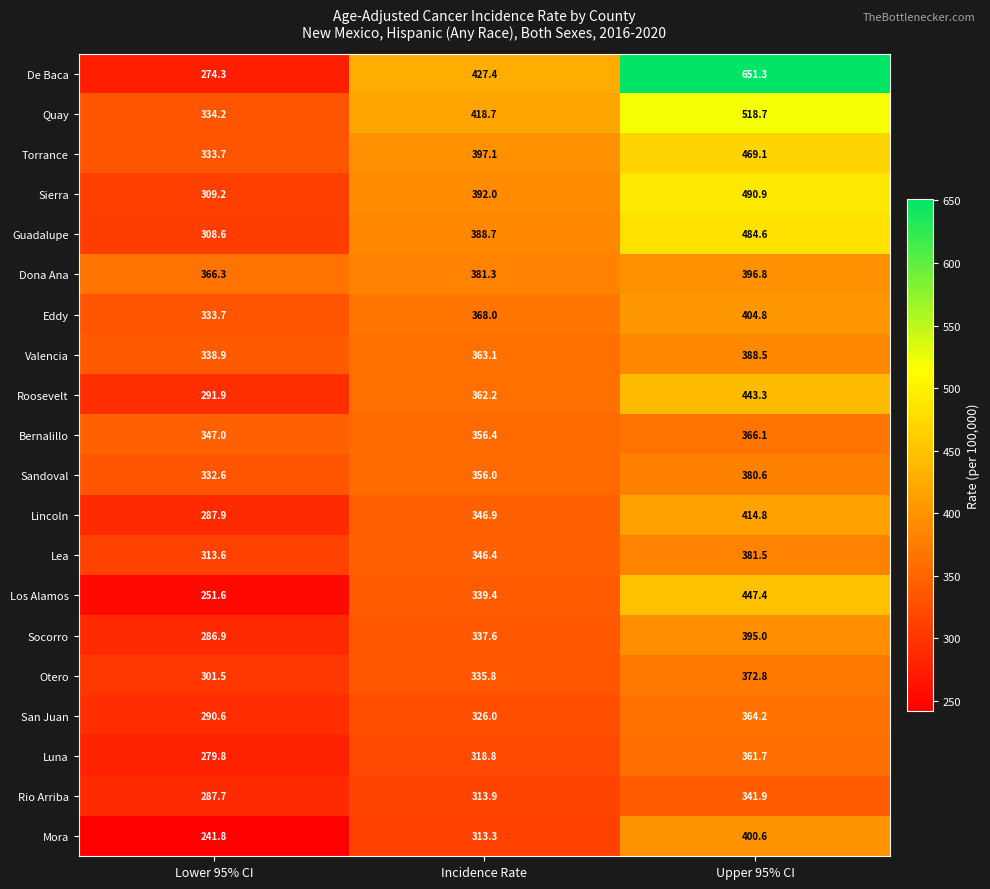

Which series changed the most between Incidence Rate and Upper 95% CI?

De Baca